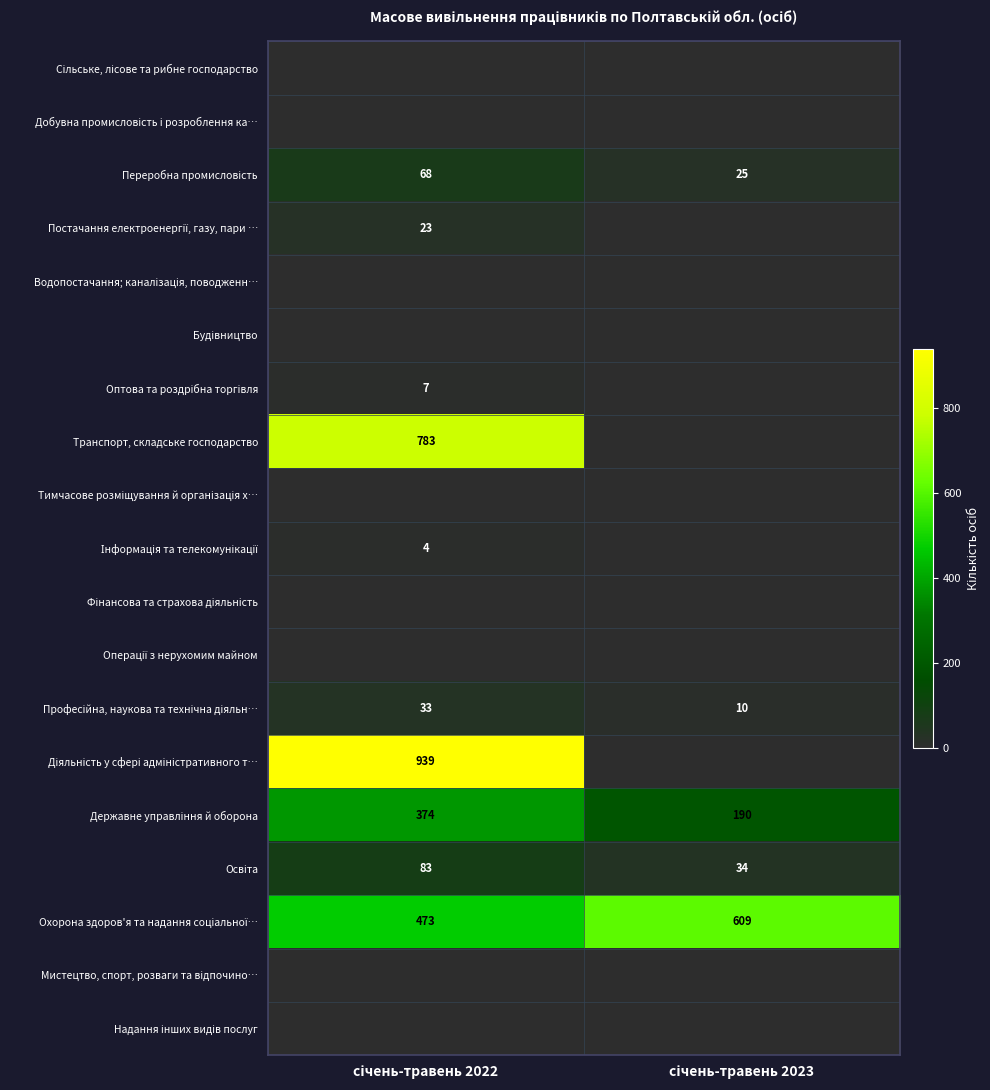

The Оптова та роздрібна торгівля series shows 7 at січень-травень 2022. True or false?

True